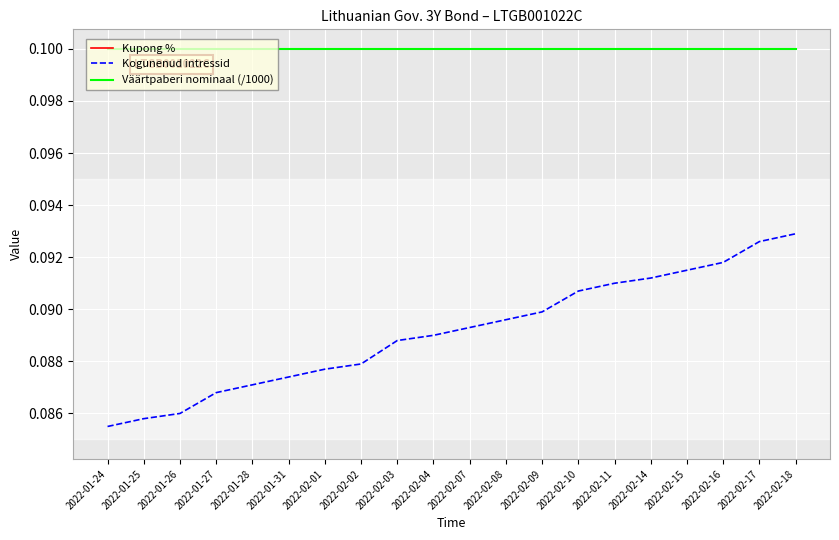

Does the chart have visible grid lines?

Yes